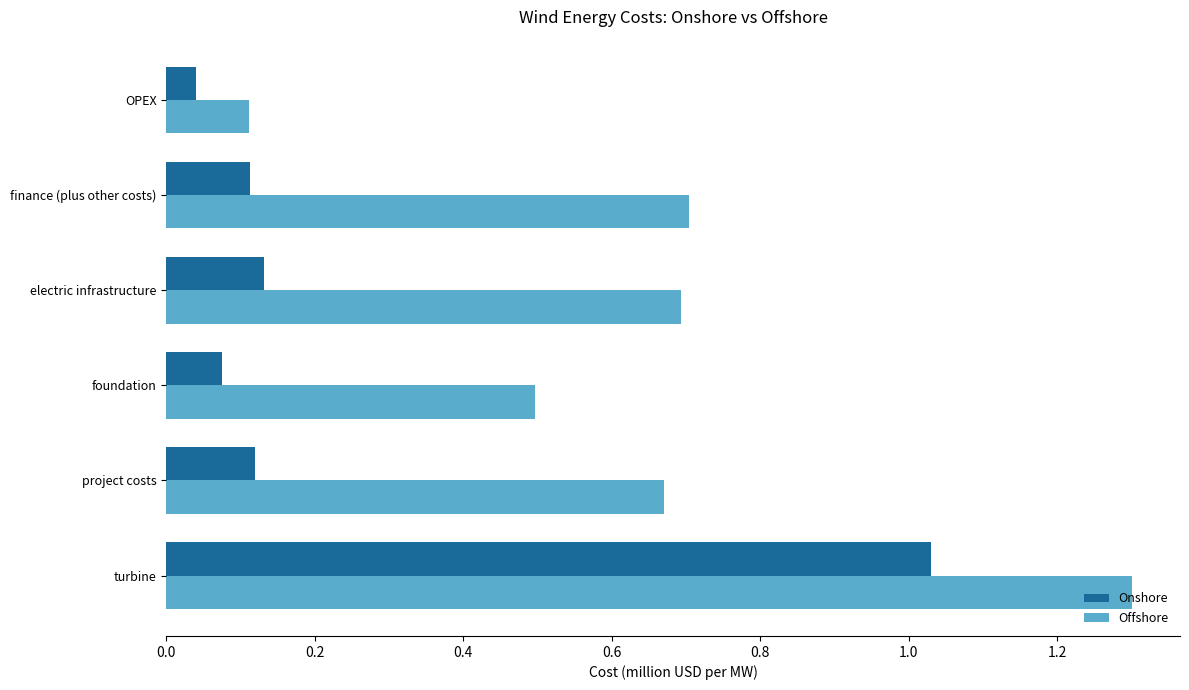

Which label corresponds to the smallest value in the chart?

OPEX